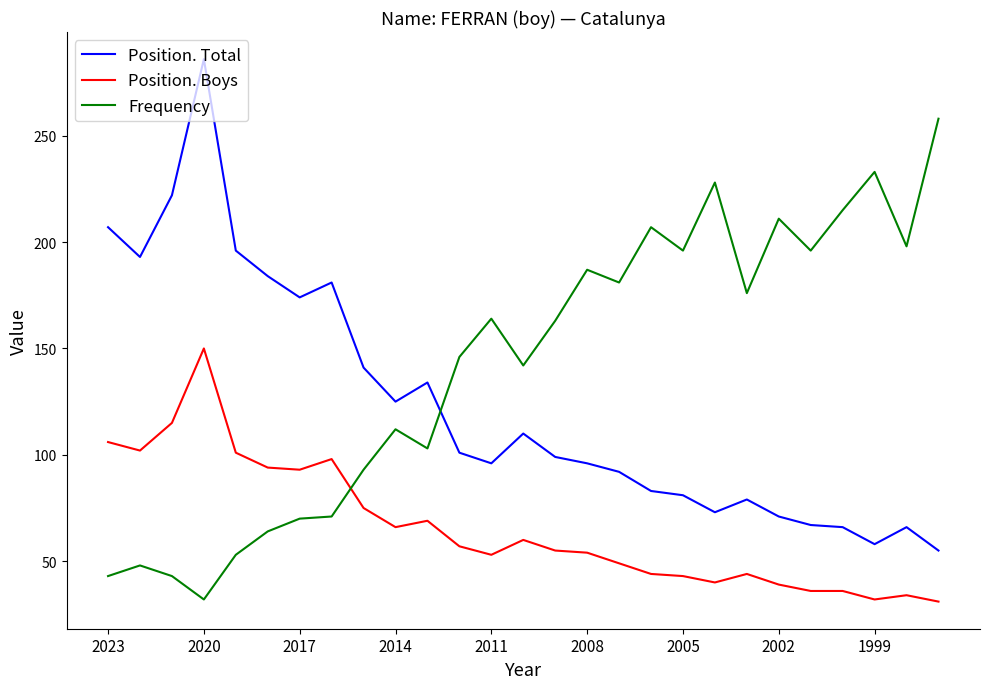

Rank the series by their maximum value, from highest to lowest.

Position. Total, Frequency, Position. Boys